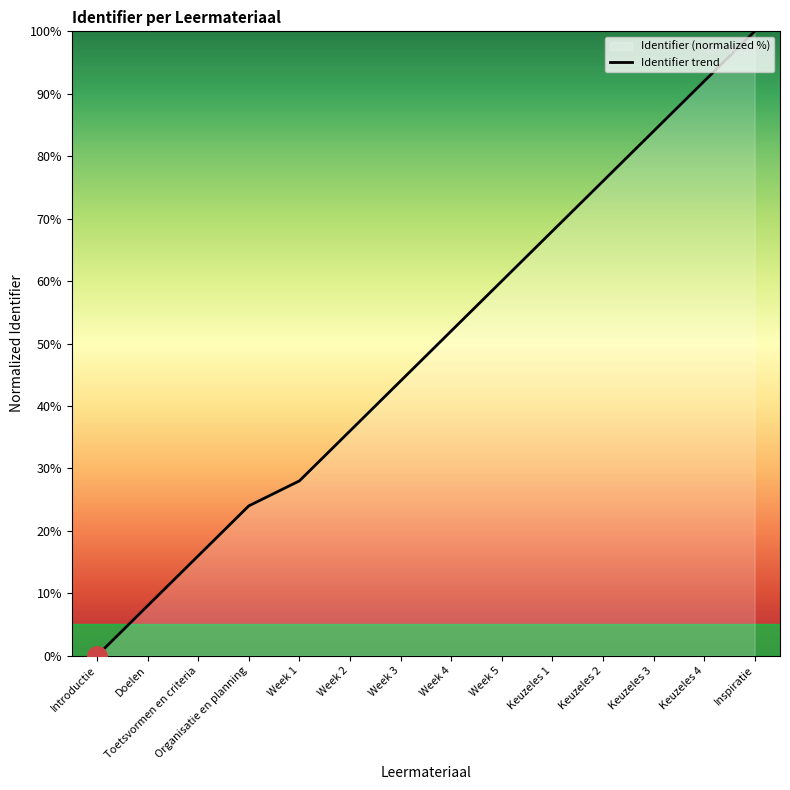

What is the sum of the values at Week 3 and Keuzeles 3?

128.0